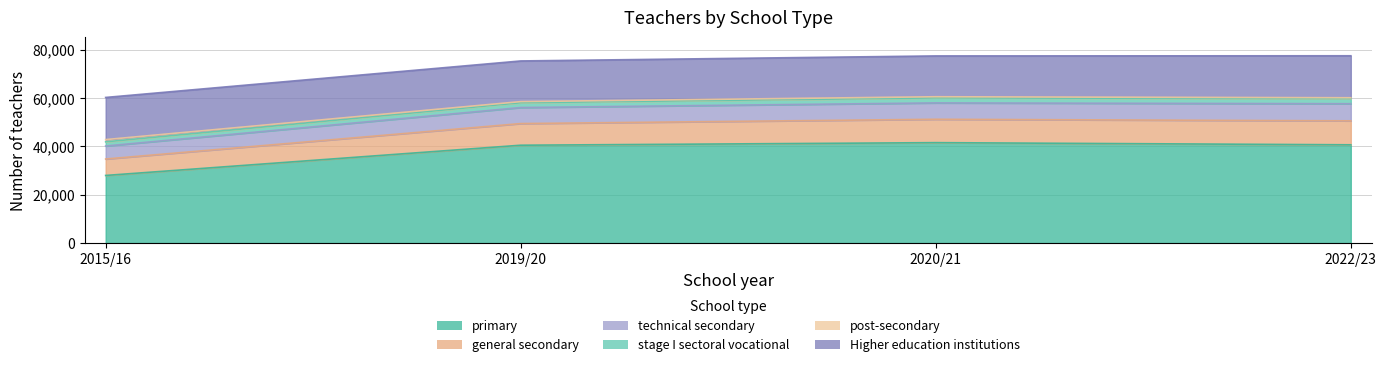

What is the value of the primary point at the 2nd from the left?

40434